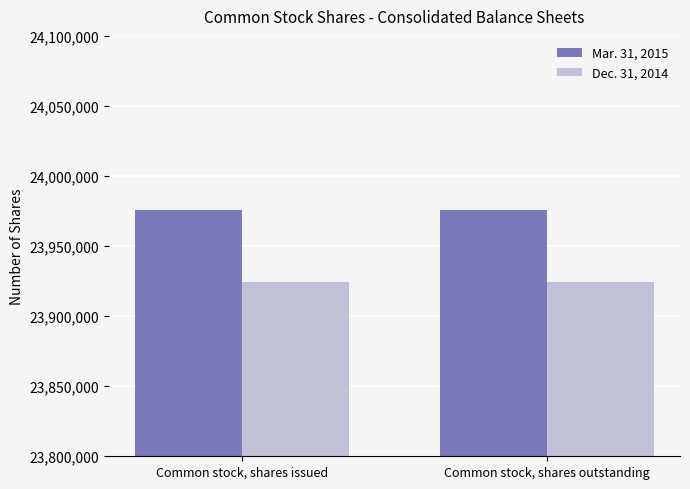

What is the spread (max minus min) of values at Common stock, shares issued?

51381